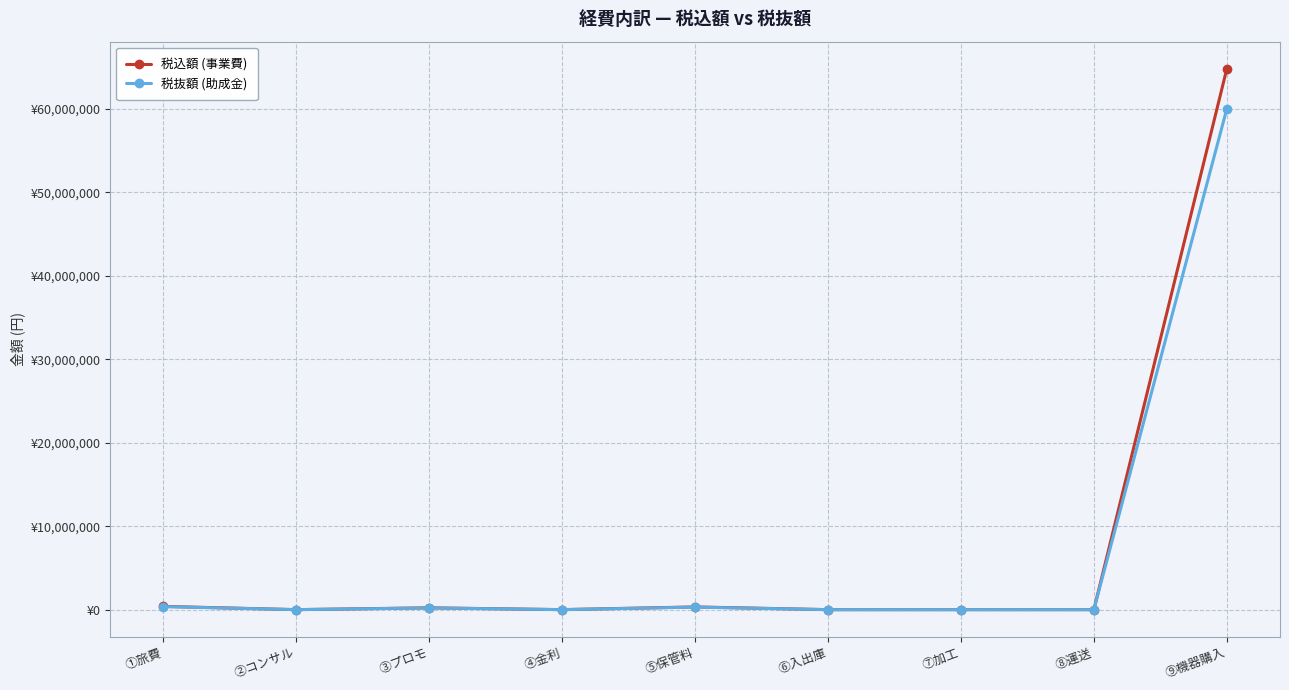

Is this an area chart (filled region under the line)?

No